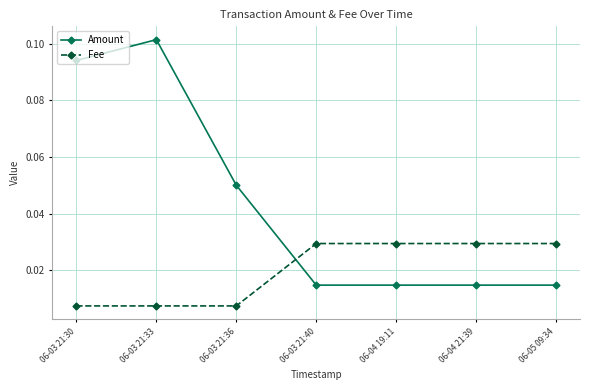

True or false: Amount and Fee cross at least once.

True